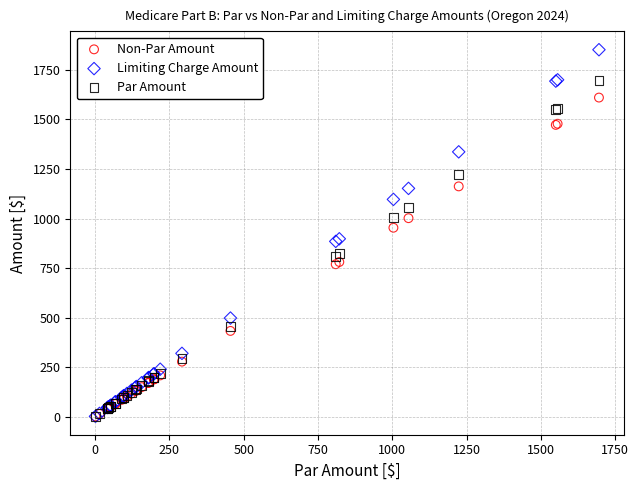

Which series has the largest Y range (max minus min)?

Limiting Charge Amount